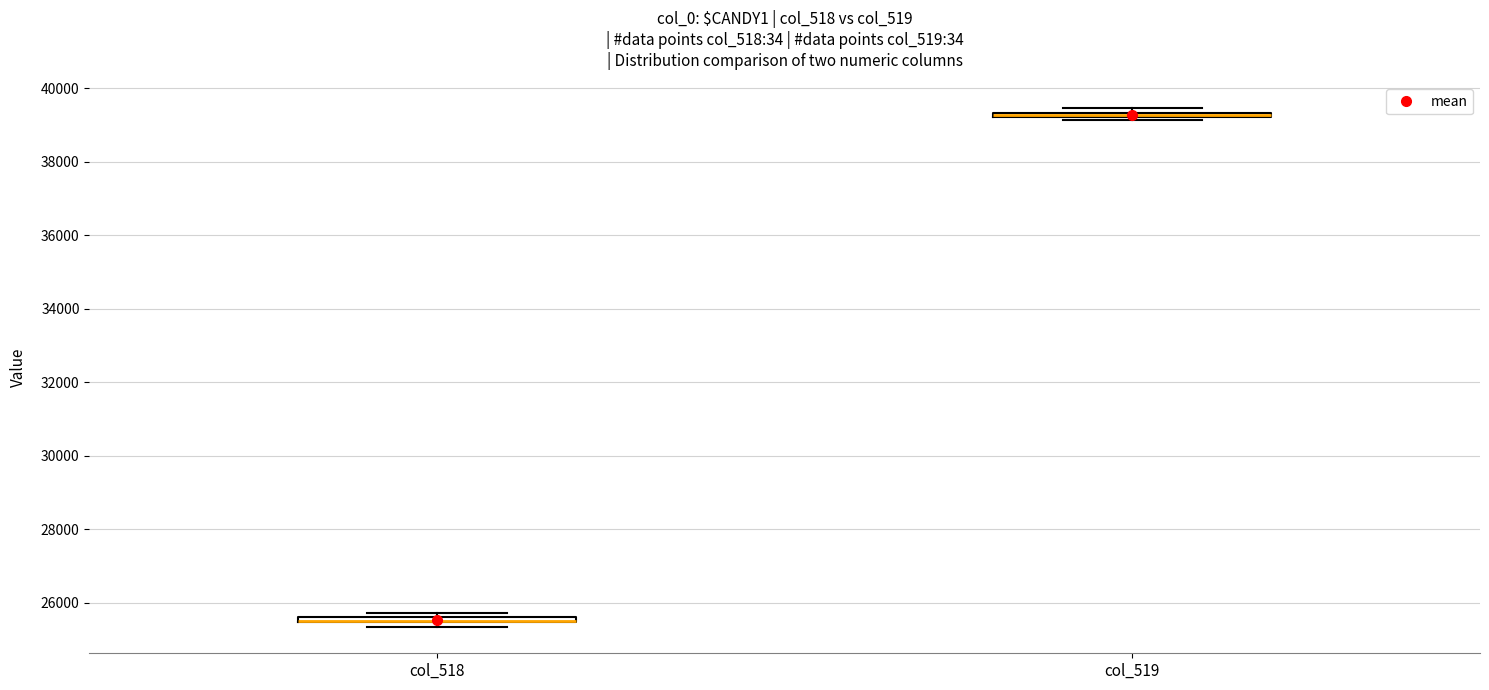

Where is the upper edge of the box for col_519 on the y-axis? The values are not printed on the chart, so give them approximately, as read against the axis.

39400